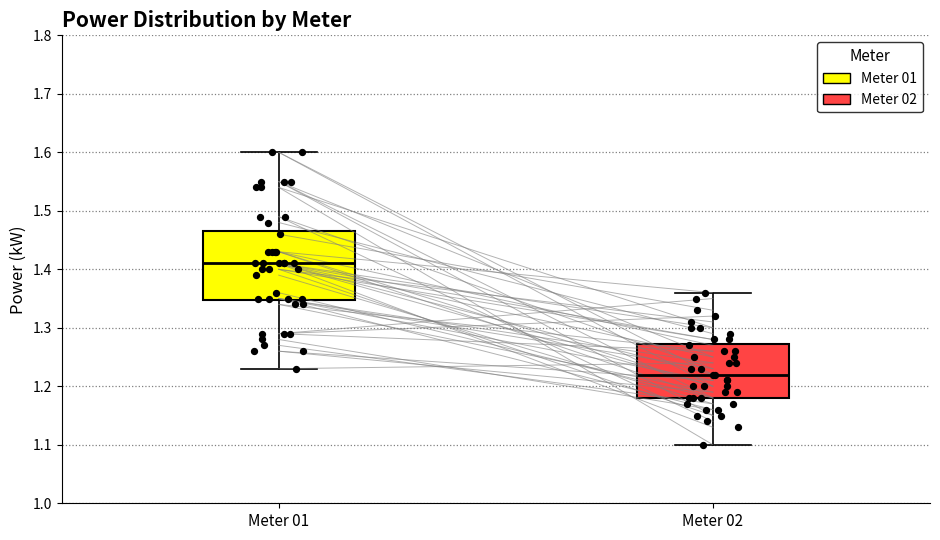

Which box has the lowest median line?

Meter 02